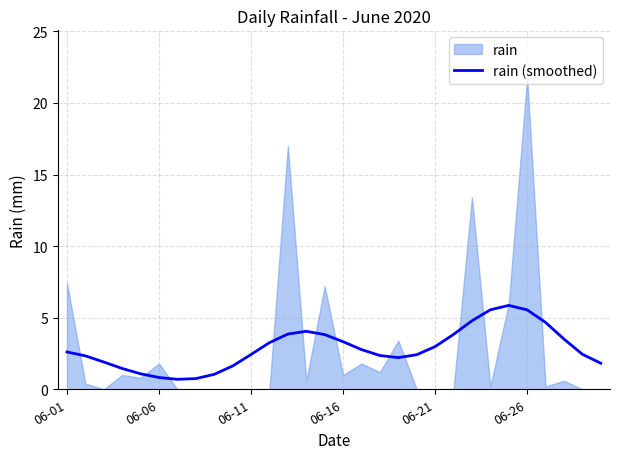

What is the minimum value for rain (smoothed)?

0.7